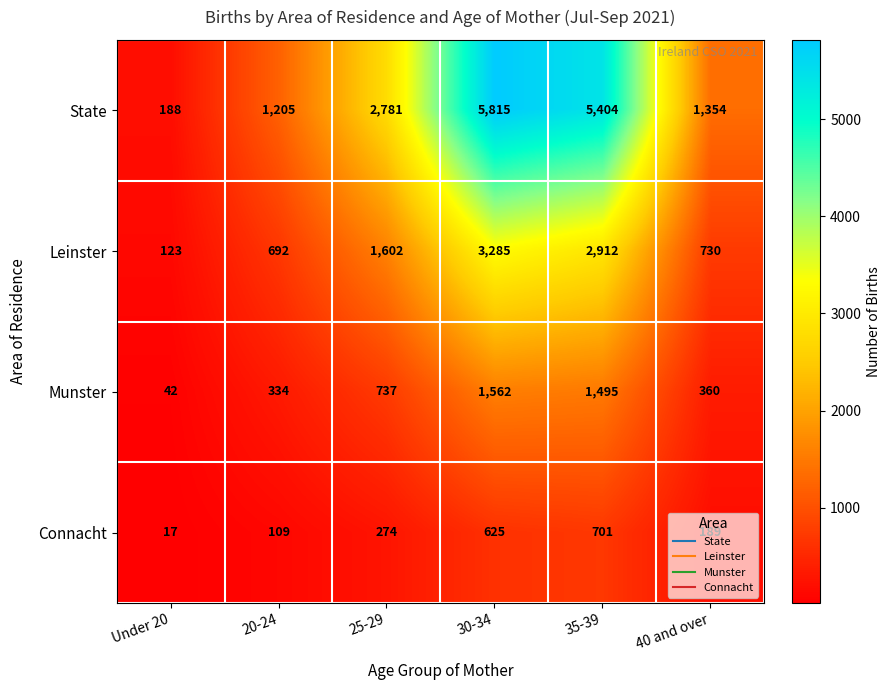

What is the sum of all Munster values?

4530